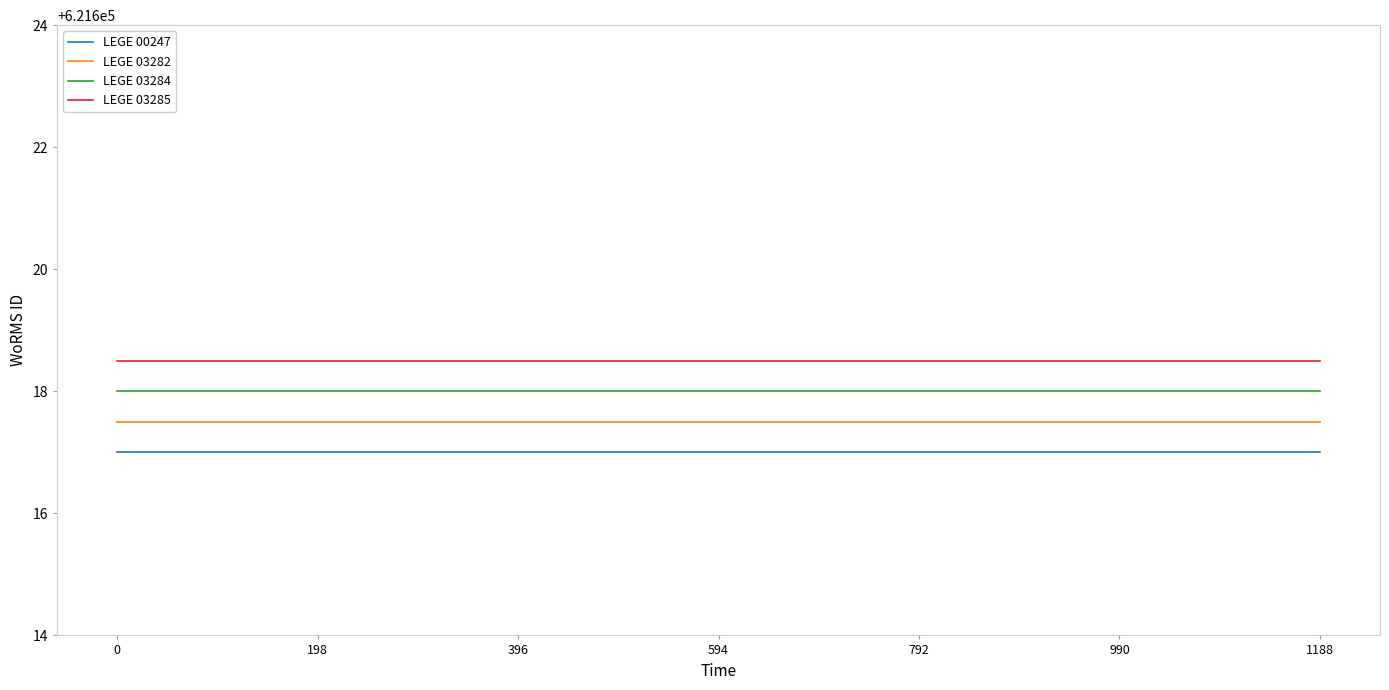

What is the highest value of the LEGE 03285 series?

621618.5